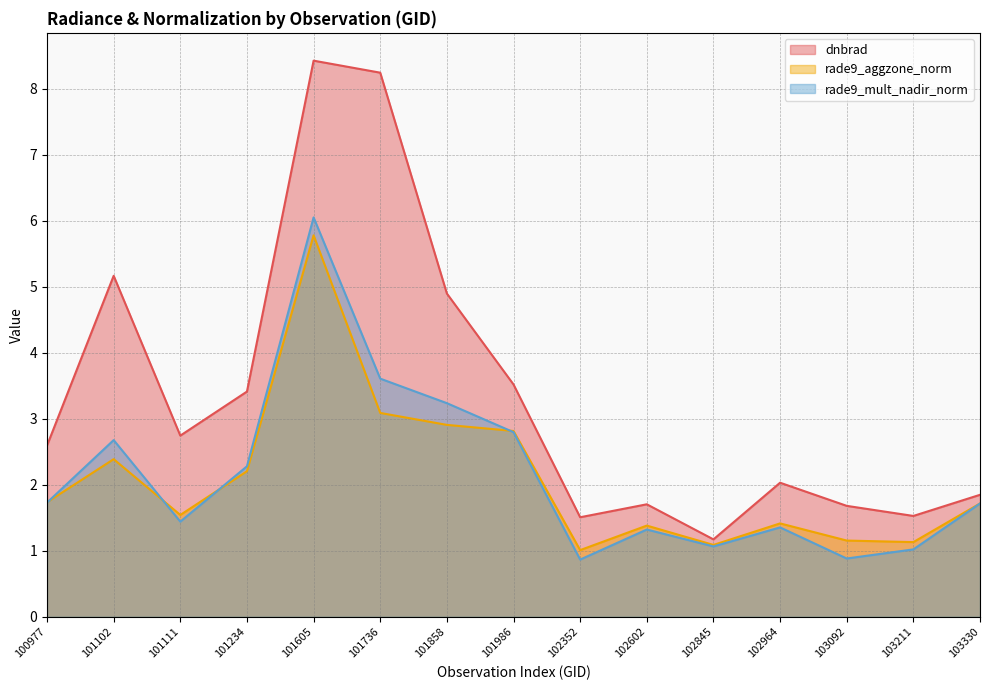

How many lines are shown in the chart?

3